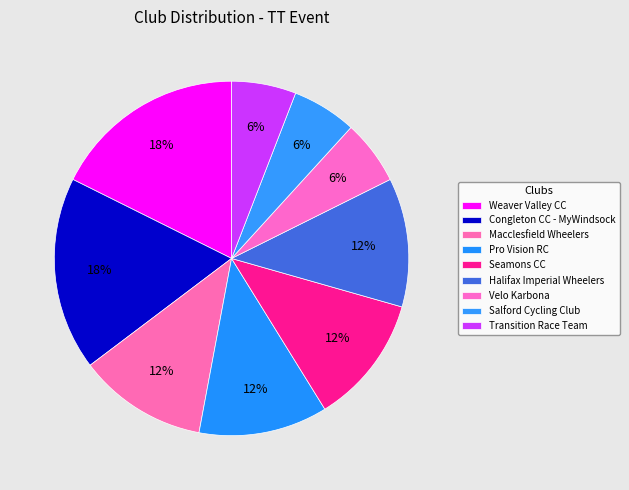

What percentage is the Weaver Valley CC slice, to the nearest percent?

18%